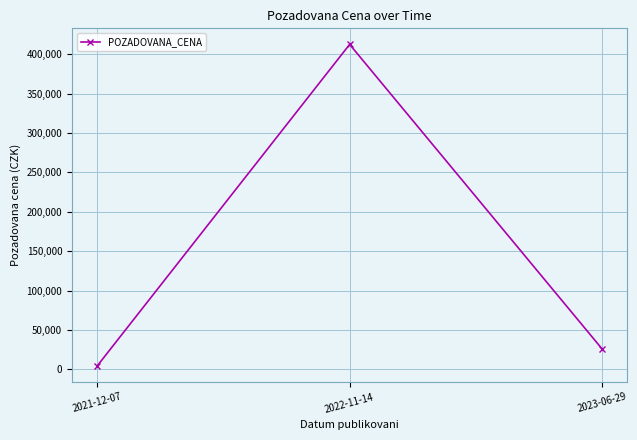

Reading left to right, extract all data points from this chart.

4400	412550	26000